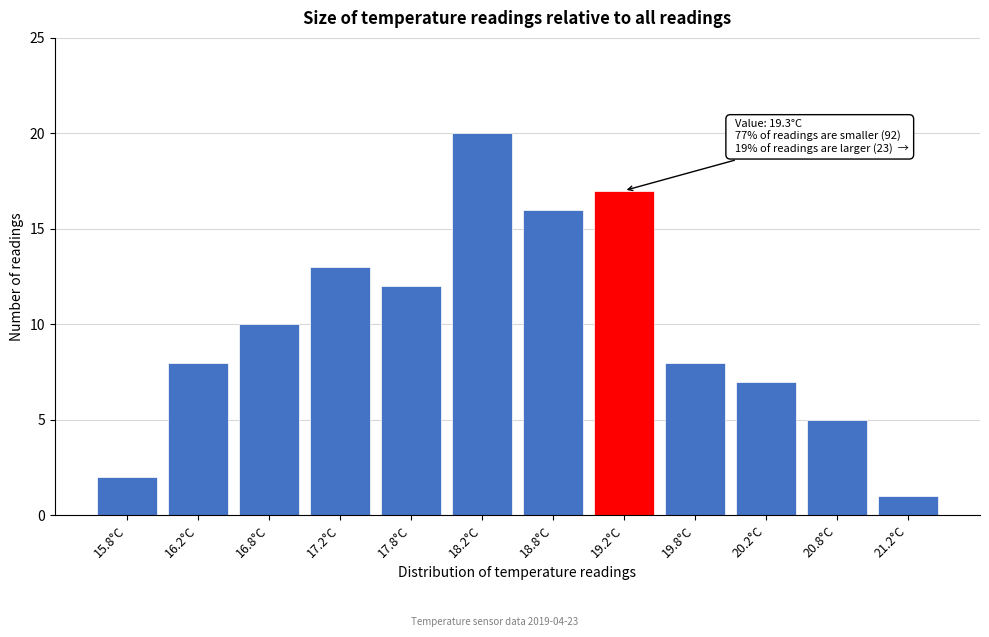

Reading left to right, what are all the values shown in this chart?

15.8°C=2	16.2°C=8	16.8°C=10	17.2°C=13	17.8°C=12	18.2°C=20	18.8°C=16	19.2°C=17	19.8°C=8	20.2°C=7	20.8°C=5	21.2°C=1